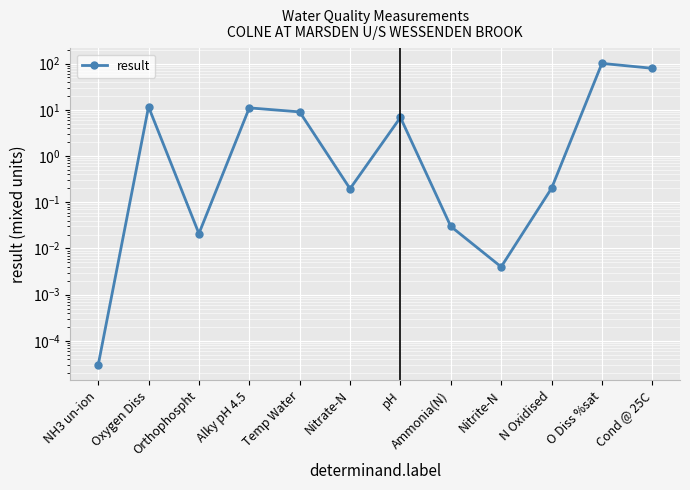

Where is the first local maximum?

Oxygen Diss